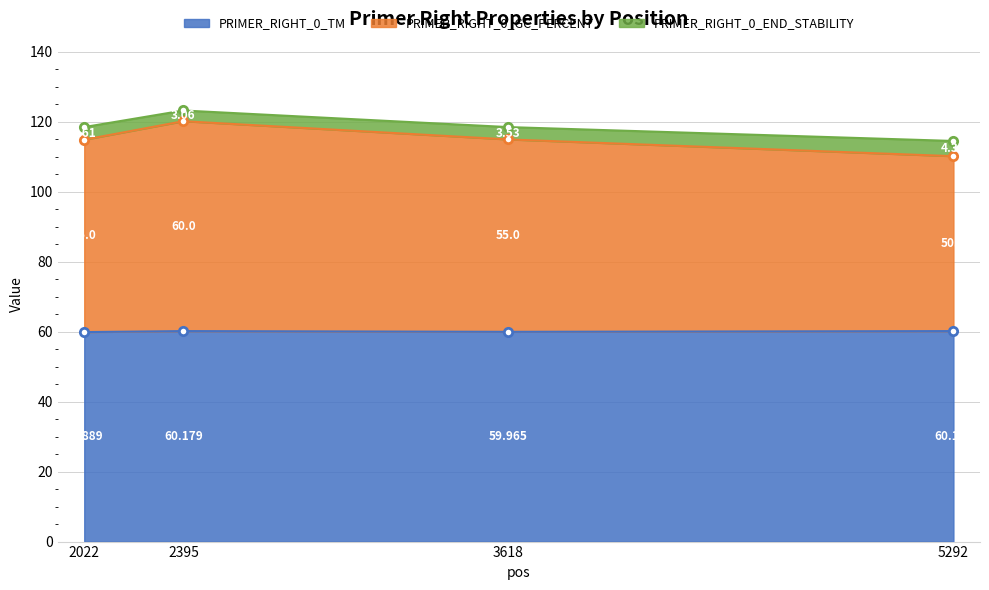

What is the value of the PRIMER_RIGHT_0_TM point at the 4th from the left?

60.2